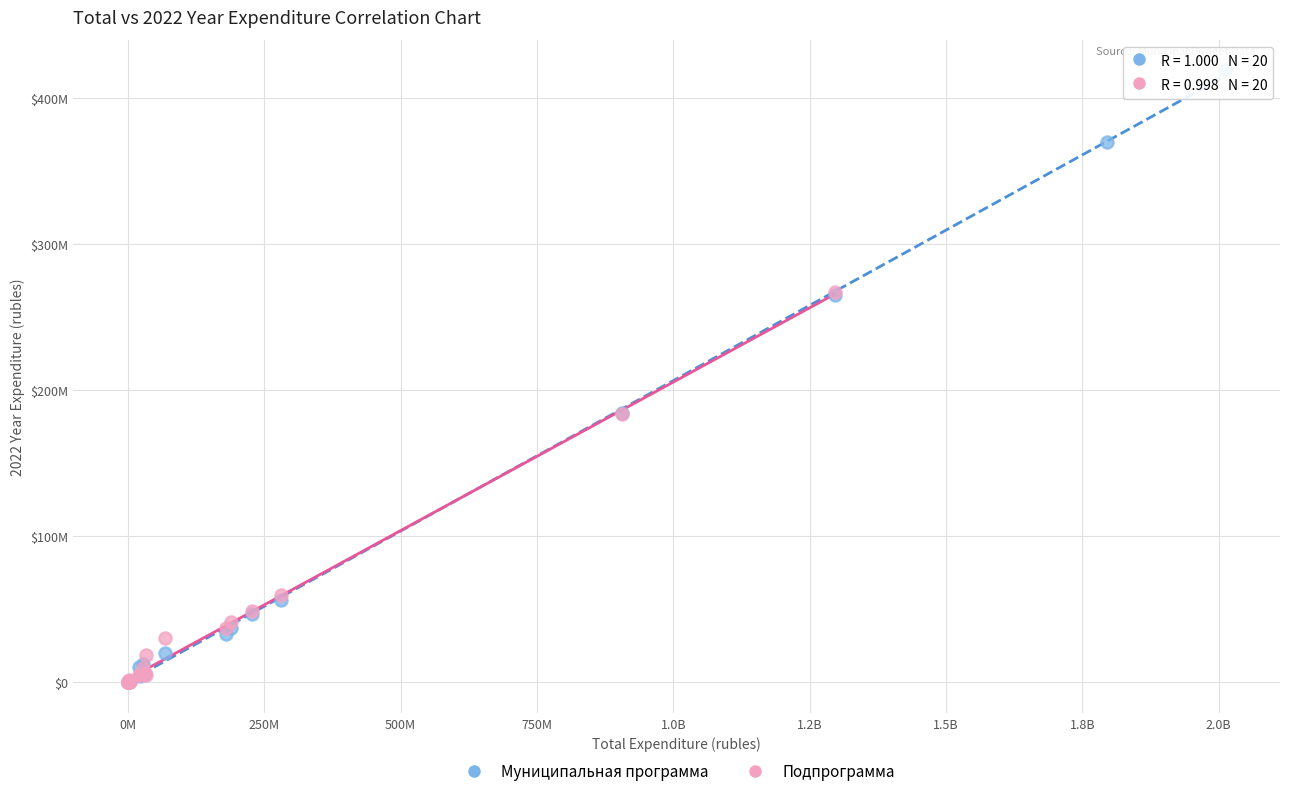

Which series reaches the maximum Y coordinate?

Муниципальная программа